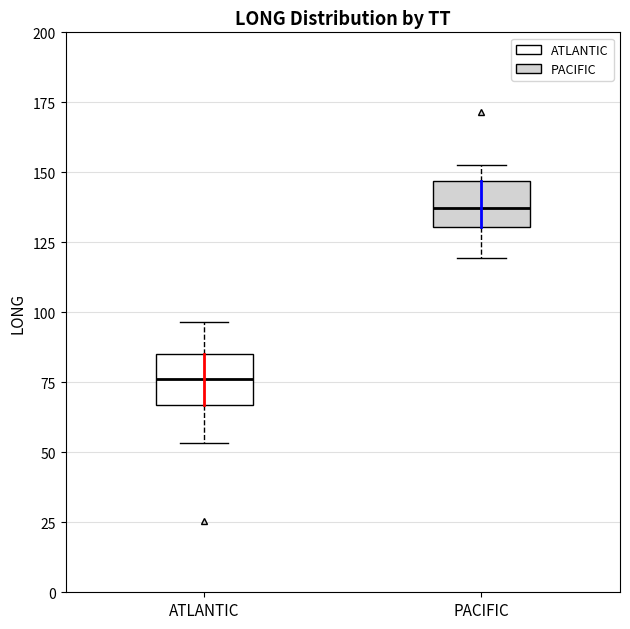

Reading left to right, read every box against the y-axis: the position of its median line, the range the box covers, and the ends of its whiskers. The values are not printed on the chart, so give them approximately, as read against the axis.

ATLANTIC: median 75, box 65 to 85, whiskers 55 to 95
PACIFIC: median 135, box 130 to 145, whiskers 120 to 155